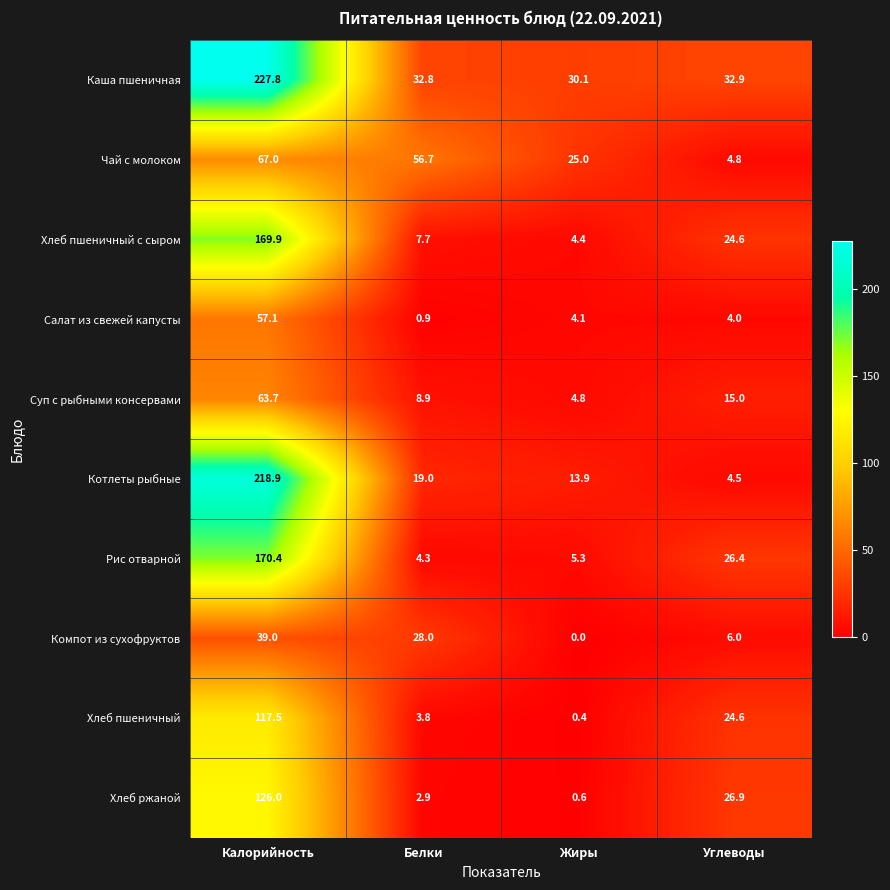

Rank the series at Жиры from lowest to highest value.

Компот из сухофруктов, Хлеб пшеничный, Хлеб ржаной, Салат из свежей капусты, Хлеб пшеничный с сыром, Суп с рыбными консервами, Рис отварной, Котлеты рыбные, Чай с молоком, Каша пшеничная